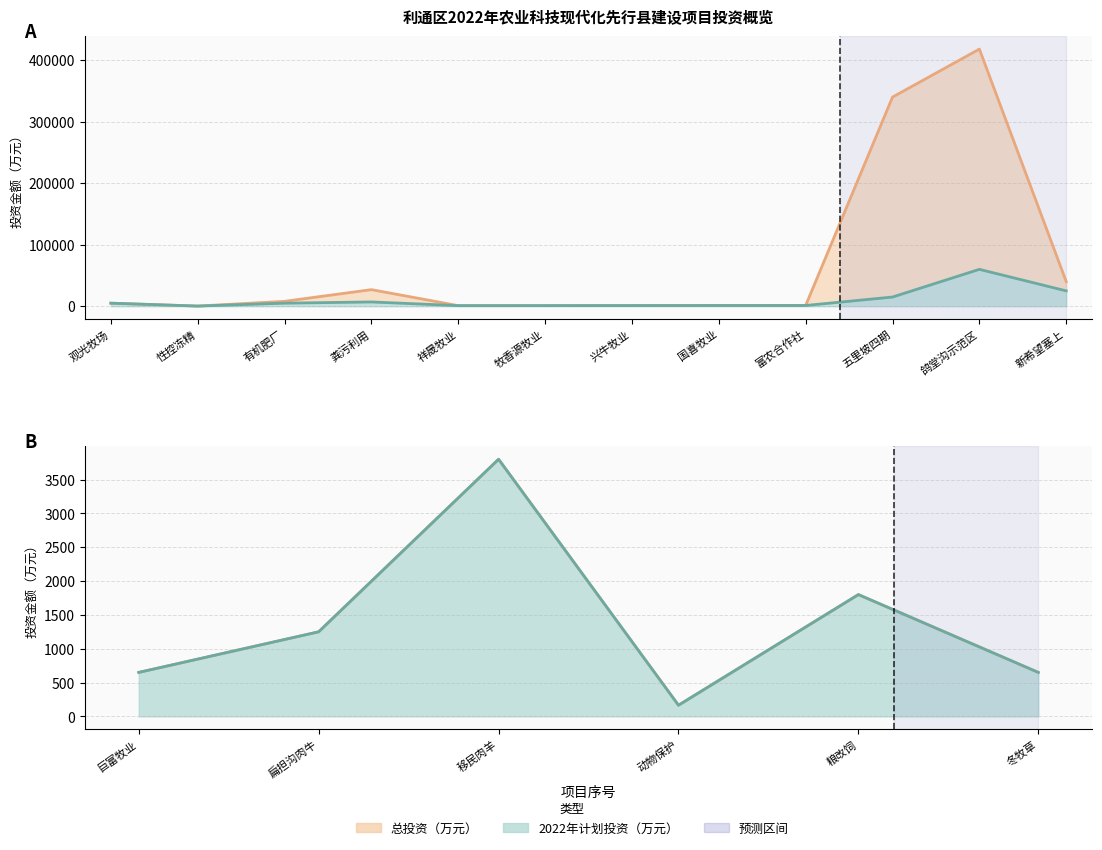

What is the difference between the maximum and minimum values in the 2022年计划投资（万元） series?

59835